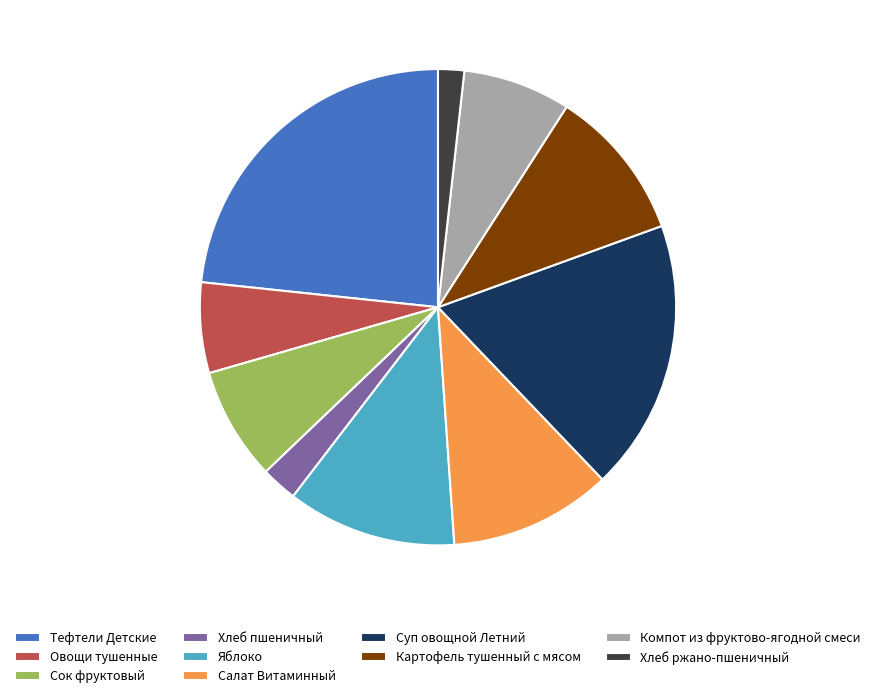

Count the number of slices in the pie.

10